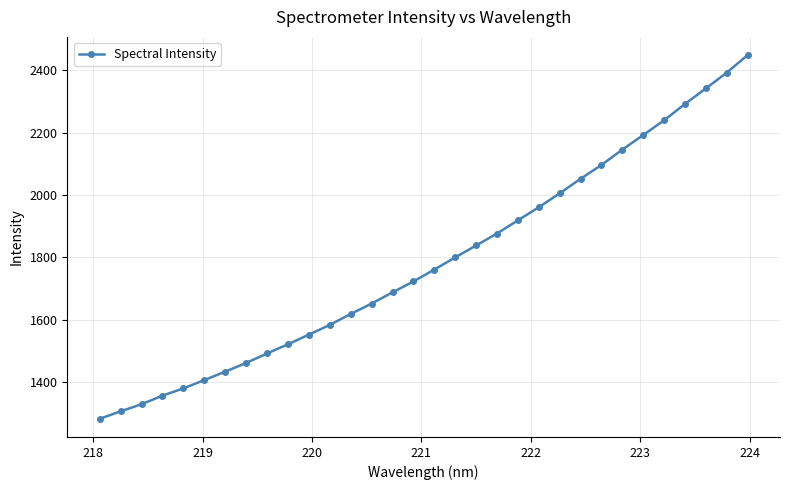

What is the value of the 16th point from the left?

1722.7